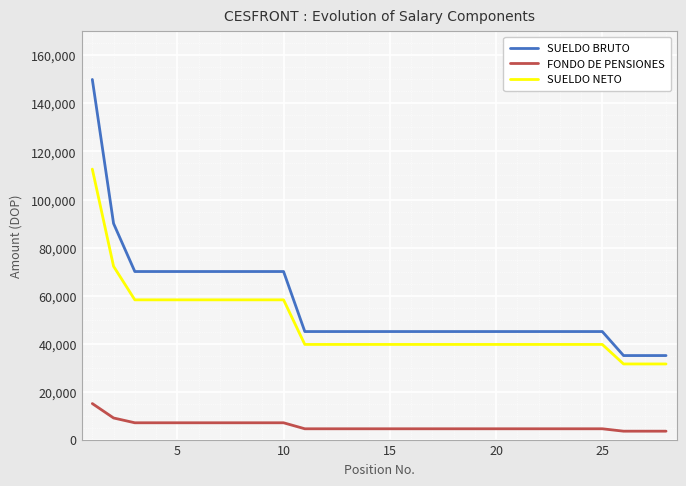

Does the chart have visible grid lines?

Yes